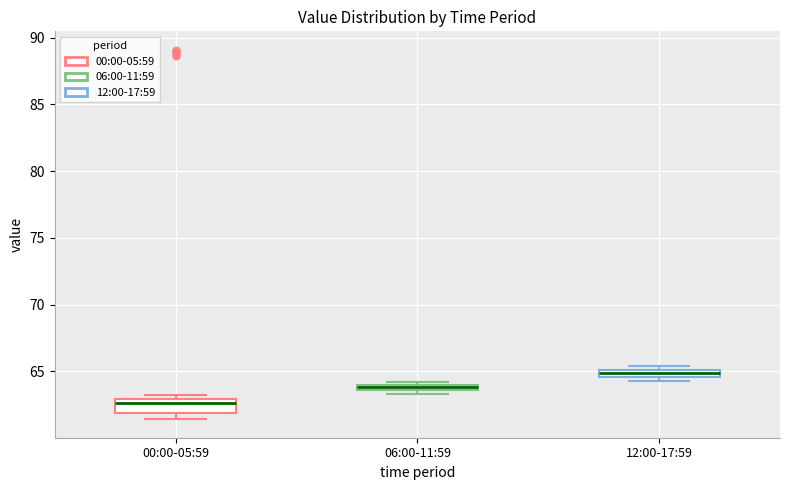

Which box has the highest median line?

12:00-17:59